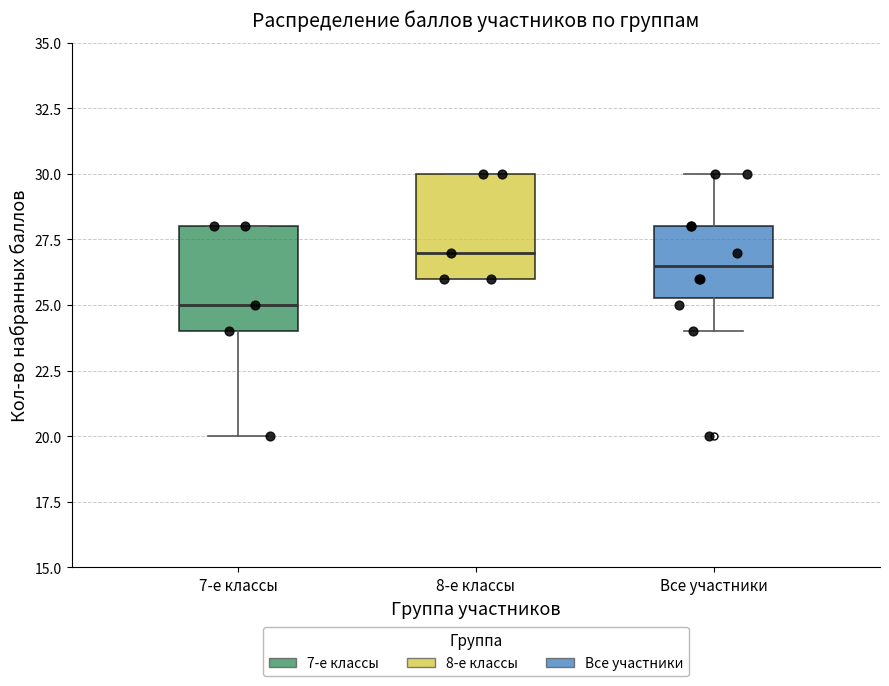

Reading left to right, transcribe this box plot: for each box, give where its median line is, the range the box spans, and where its two whiskers end, as read against the y-axis. The values are not printed on the chart, so give them approximately, as read against the axis.

7-е классы: median 25.0, box 24.0 to 28.0, whiskers 20.0 to 28.0
8-е классы: median 27.0, box 26.0 to 30.0, whiskers 26.0 to 30.0
Все участники: median 26.5, box 25.5 to 28.0, whiskers 24.0 to 30.0